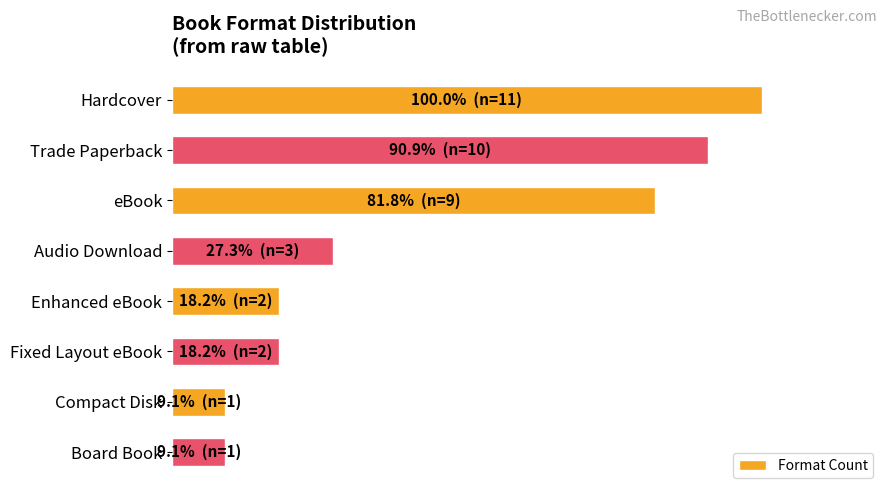

Are the bars horizontal?

Yes